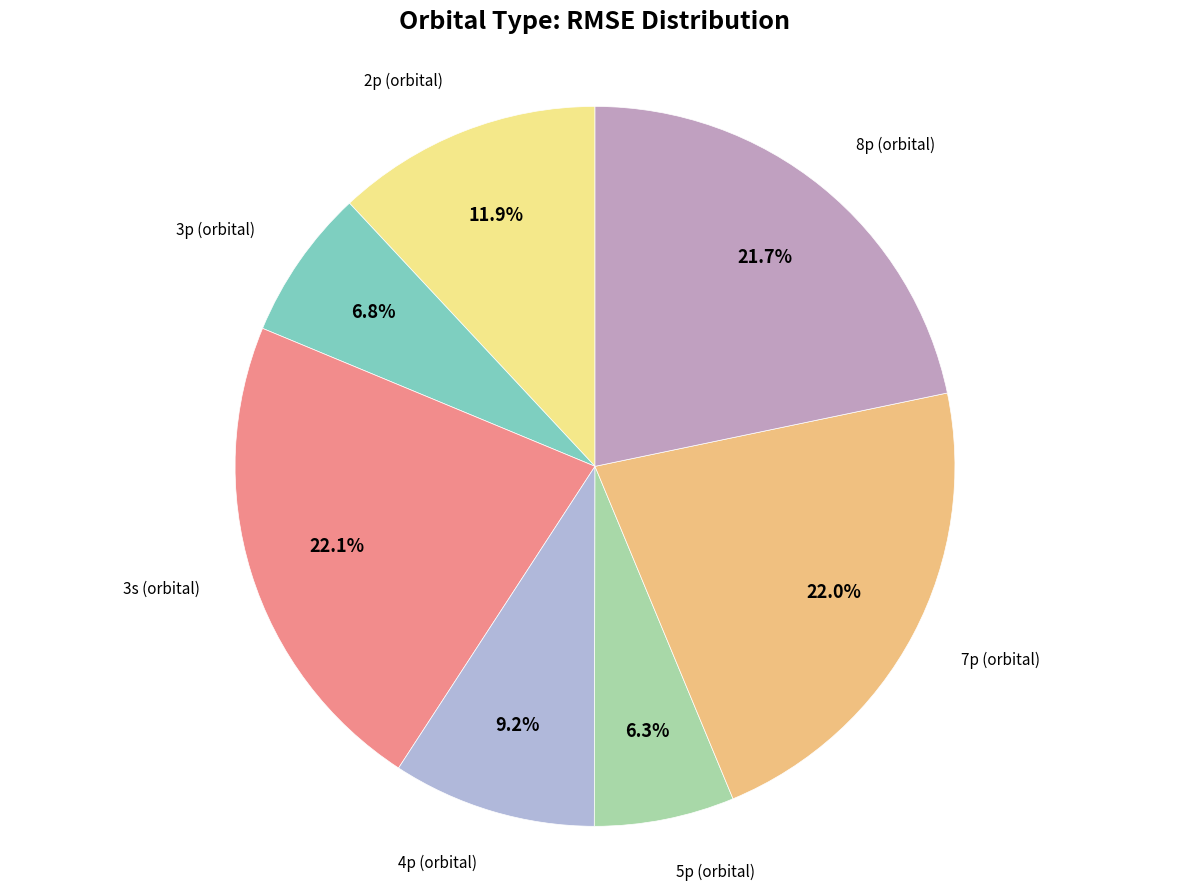

To the nearest percent, what is the average slice percentage?

14%